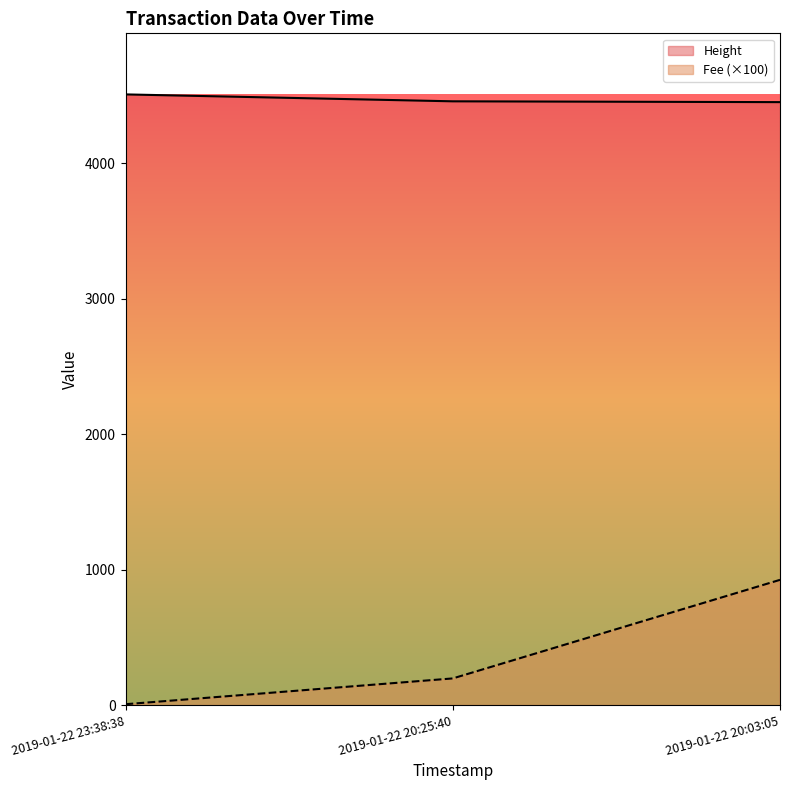

How many lines are shown in the chart?

2